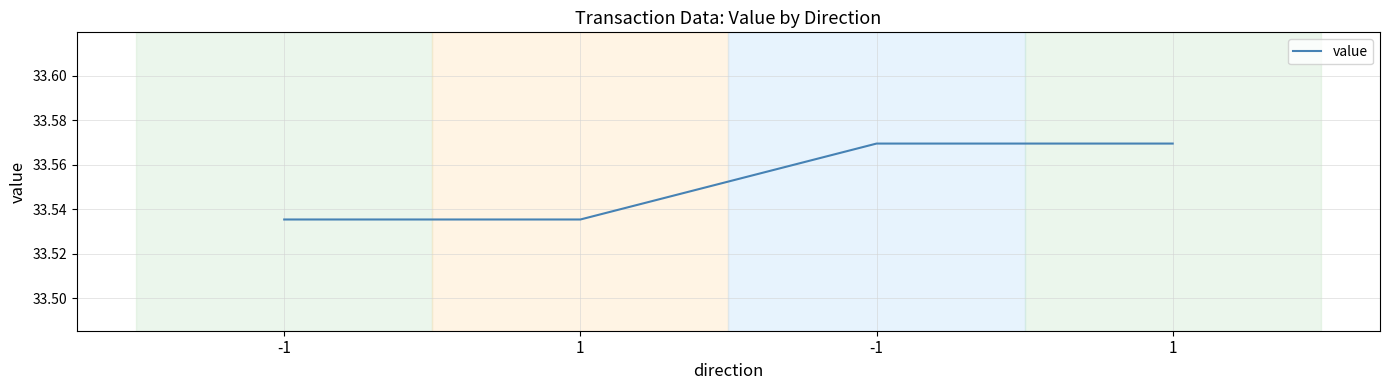

Which label corresponds to the smallest value in the chart?

-1